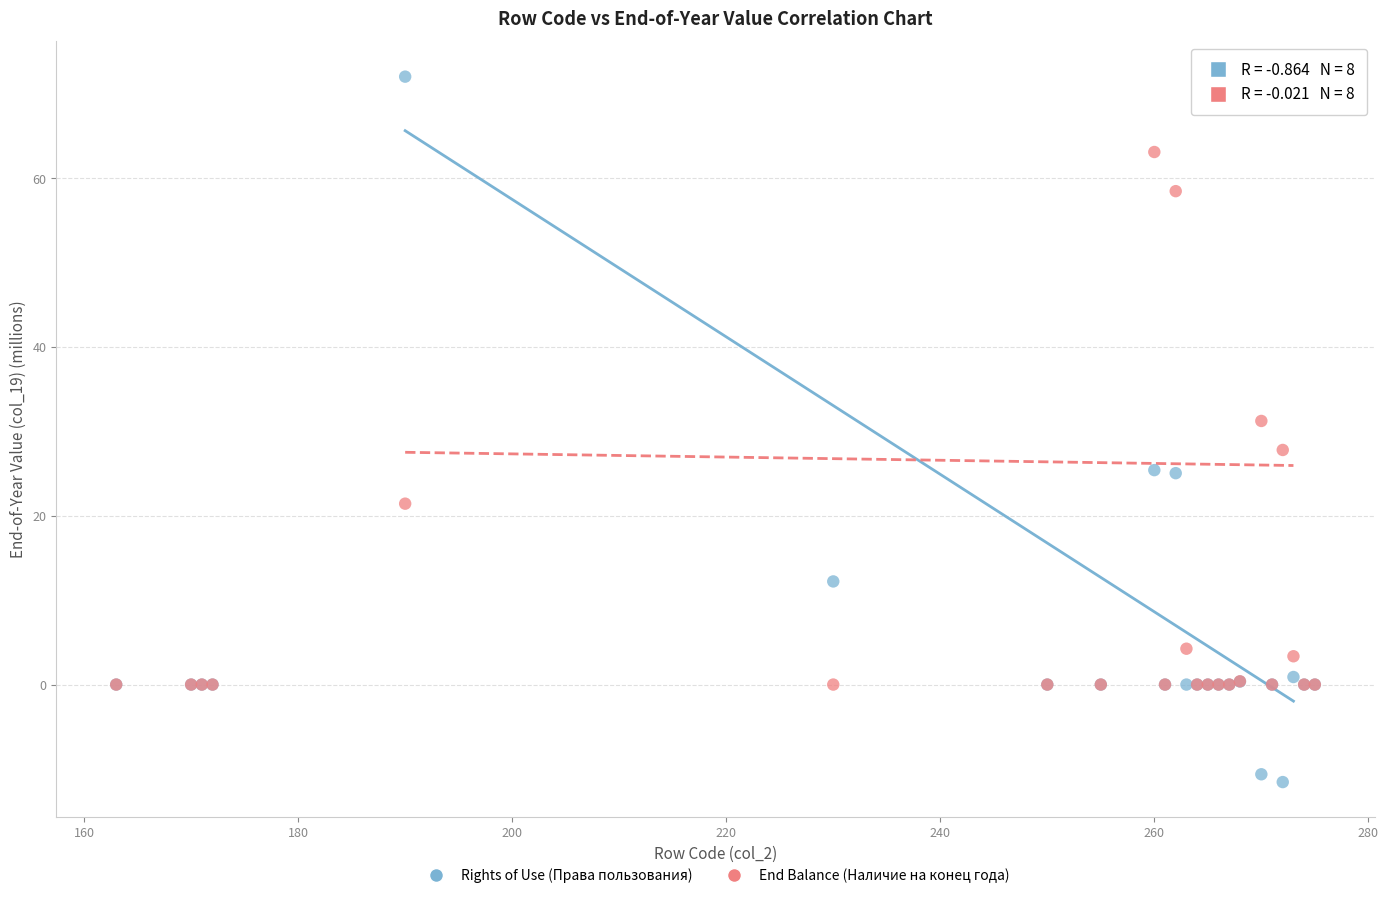

In the Rights of Use (Права пользования) series, what Y value is closest to 30?

25.4